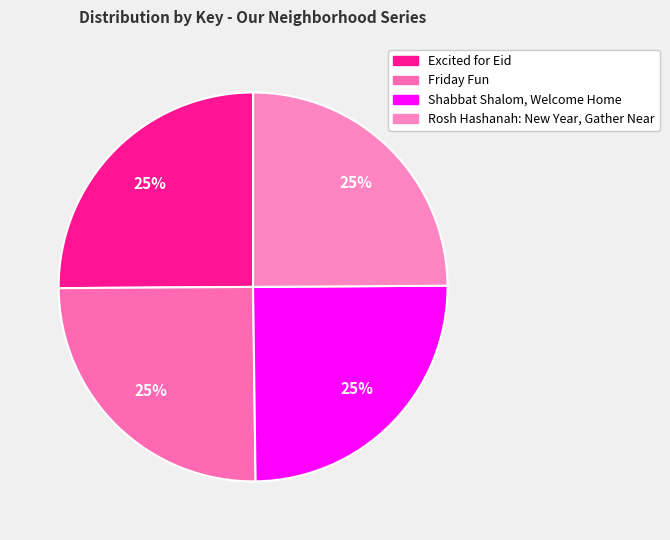

To the nearest percent, what percentage of the pie is Rosh Hashanah: New Year, Gather Near?

25%